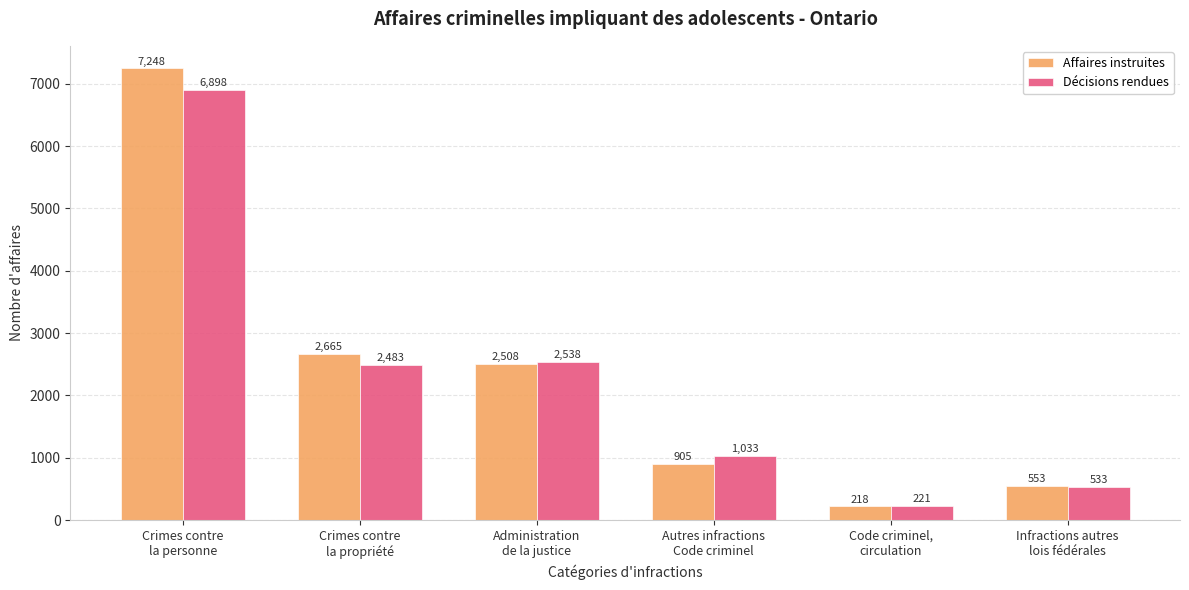

List the series in order of their peak value, lowest first.

Décisions rendues, Affaires instruites